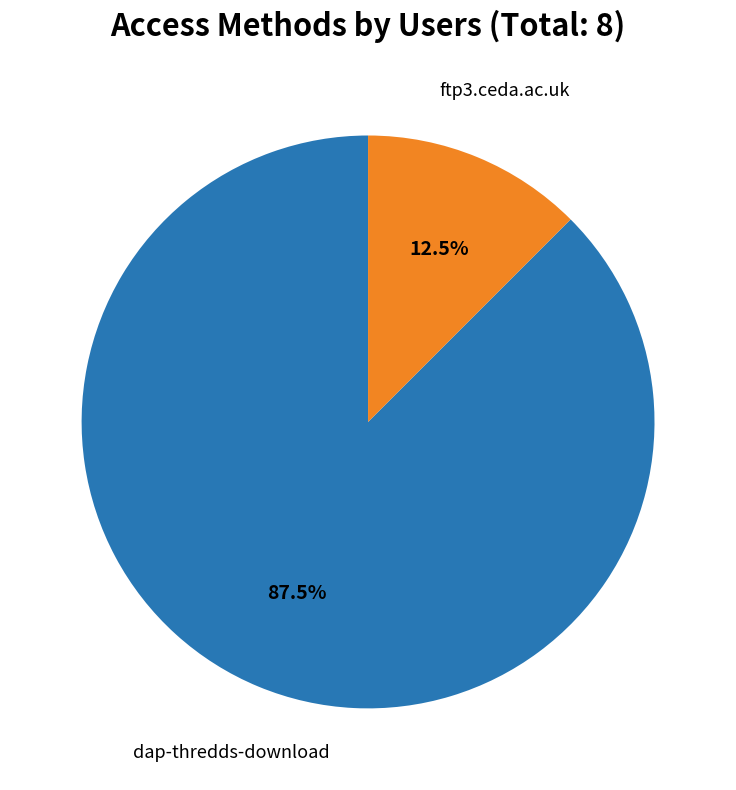

What is the smallest slice in the pie chart?

ftp3.ceda.ac.uk